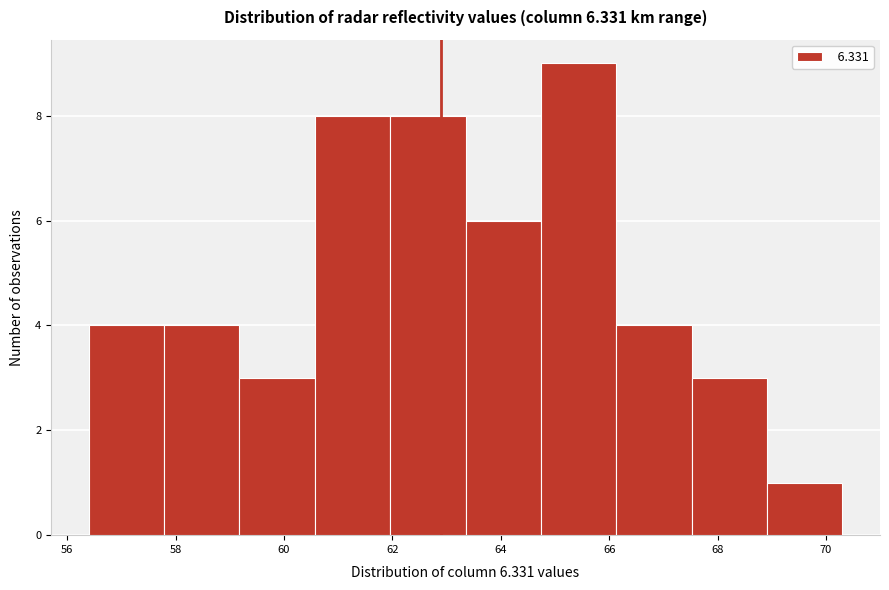

What is the height of the bar covering 64.8 to 66.2 on the x-axis? Neither the bar edges nor the heights are printed on the chart, so give them approximately, as read against the axes.

9